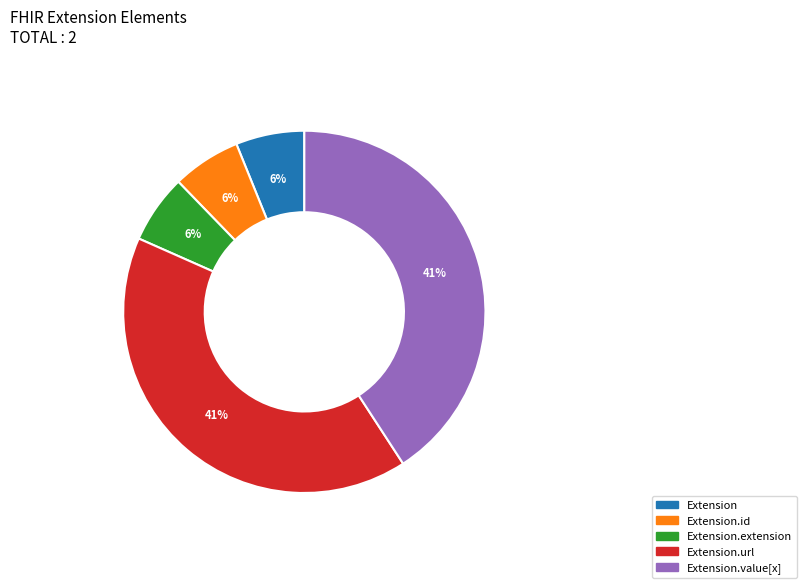

To the nearest percent, what portion does Extension.url represent?

41%